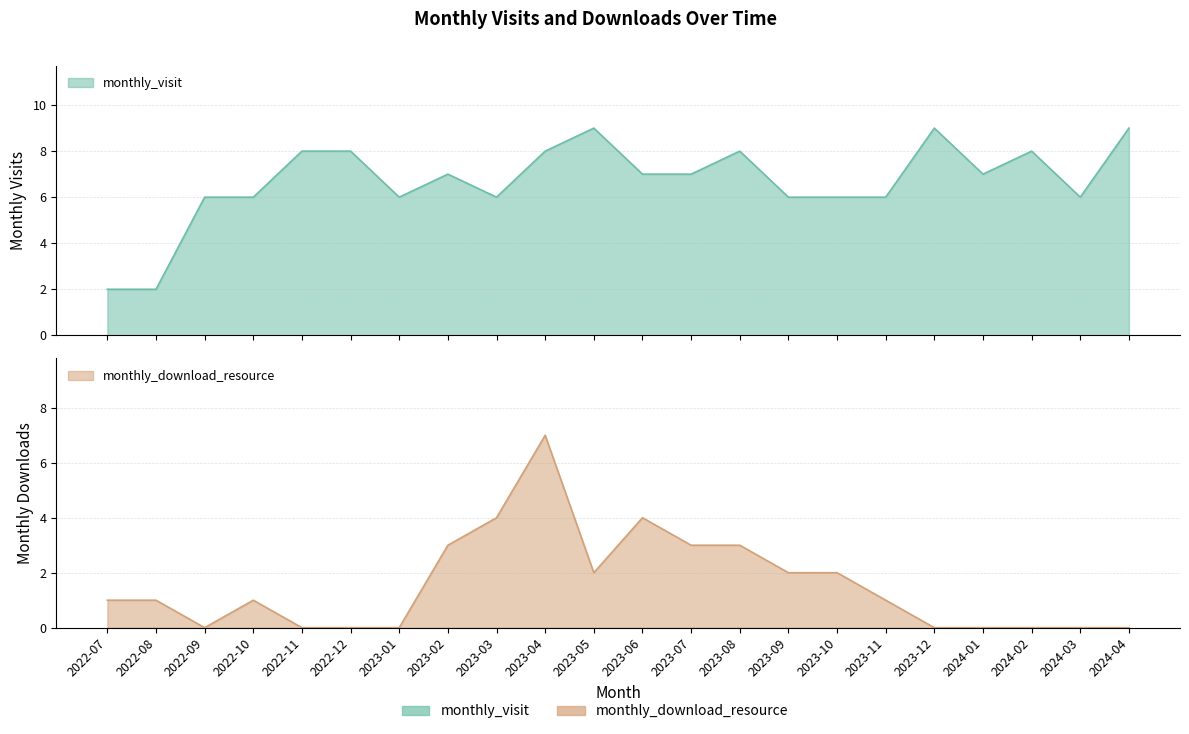

What is the difference between the second highest and minimum values in the monthly_download_resource series?

4